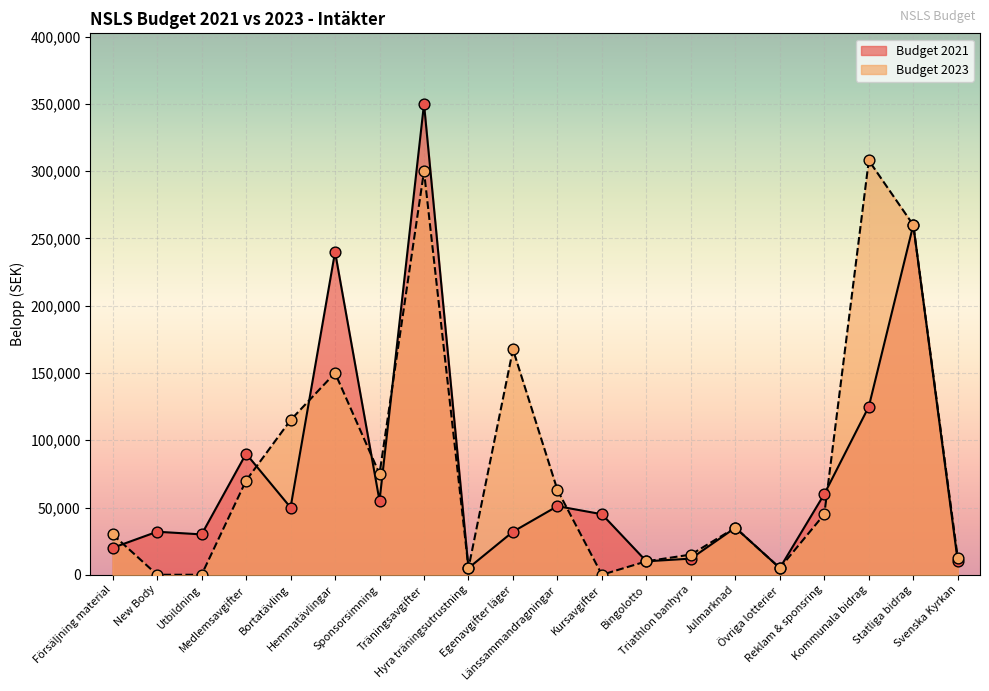

Which series has the widest spread of Y values?

Budget 2021